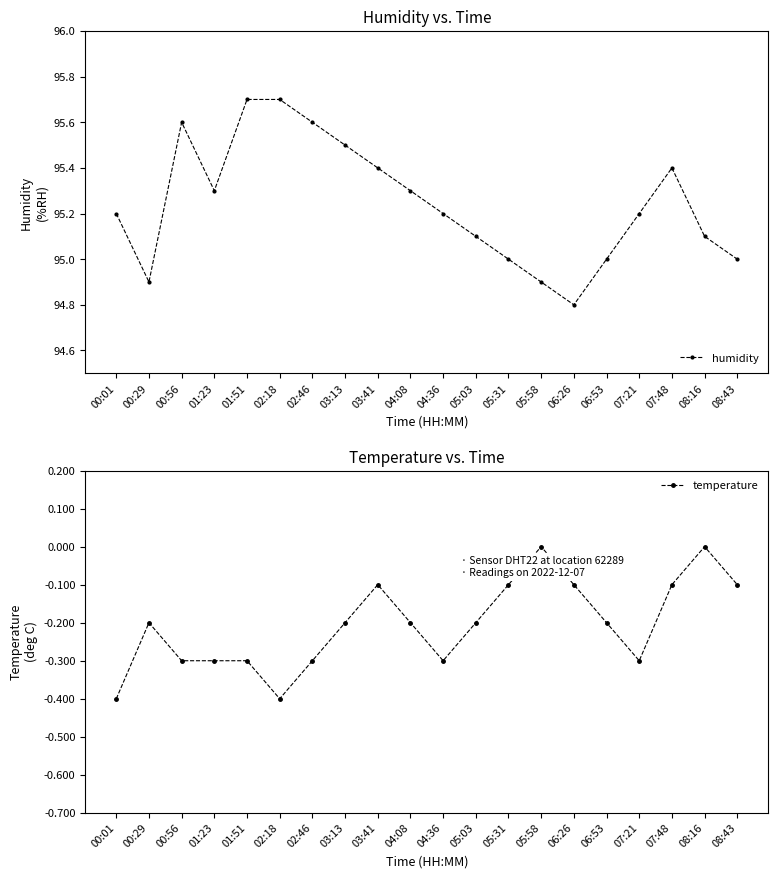

Reading left to right, list all the values displayed in this chart.

humidity: 00:01=95.2	00:29=94.9	00:56=95.6	01:23=95.3	01:51=95.7	02:18=95.7	02:46=95.6	03:13=95.5	03:41=95.4	04:08=95.3	04:36=95.2	05:03=95.1	05:31=95.0	05:58=94.9	06:26=94.8	06:53=95.0	07:21=95.2	07:48=95.4	08:16=95.1	08:43=95.0
temperature: 00:01=-0.4	00:29=-0.2	00:56=-0.3	01:23=-0.3	01:51=-0.3	02:18=-0.4	02:46=-0.3	03:13=-0.2	03:41=-0.1	04:08=-0.2	04:36=-0.3	05:03=-0.2	05:31=-0.1	05:58=0.0	06:26=-0.1	06:53=-0.2	07:21=-0.3	07:48=-0.1	08:16=0.0	08:43=-0.1